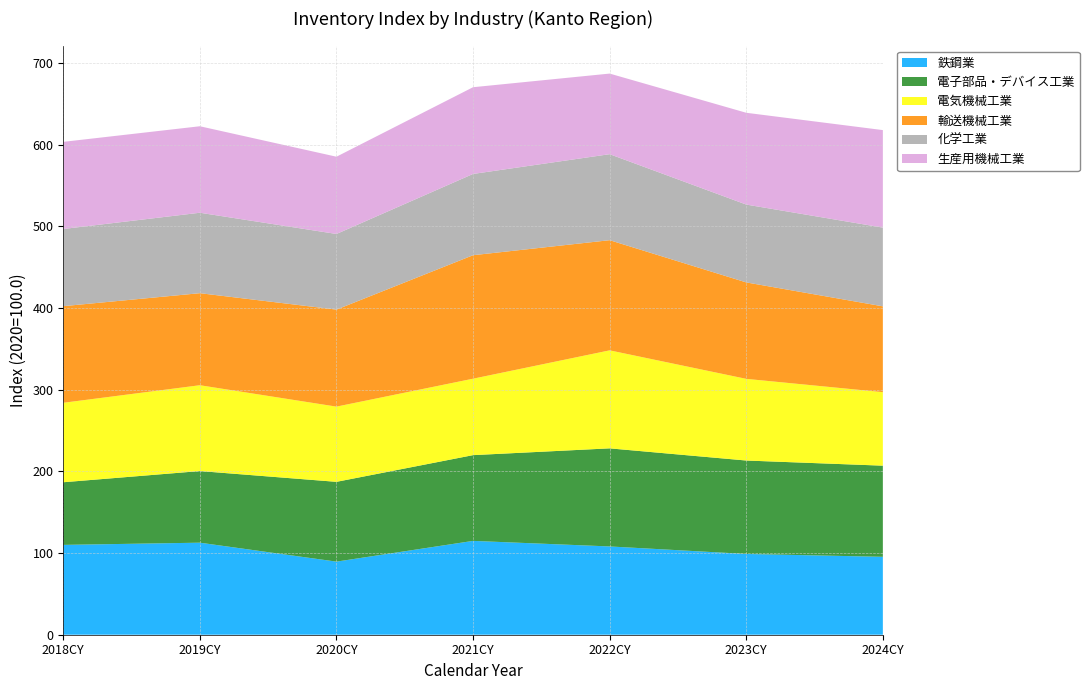

Reading left to right, what are all the values shown in this chart?

鉄鋼業: 110.0	112.7	89.5	114.9	108.1	98.9	95.4
電子部品・デバイス工業: 76.7	87.7	97.7	105.0	120.1	114.4	111.6
電気機械工業: 97.3	105.1	92.1	93.6	120.0	100.0	90.0
輸送機械工業: 118.3	112.7	118.8	151.2	134.9	118.1	105.1
化学工業: 94.5	98.5	92.6	99.5	105.3	95.3	96.4
生産用機械工業: 106.7	105.9	94.6	106.2	98.7	112.4	119.4